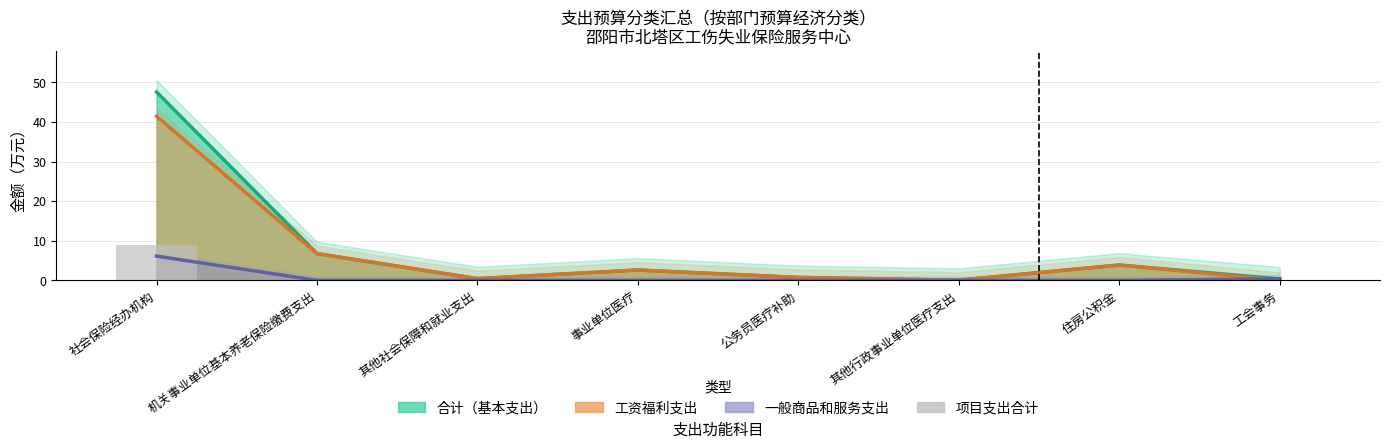

What is the difference between the maximum and minimum values in the 一般商品和服务支出 series?

6.1